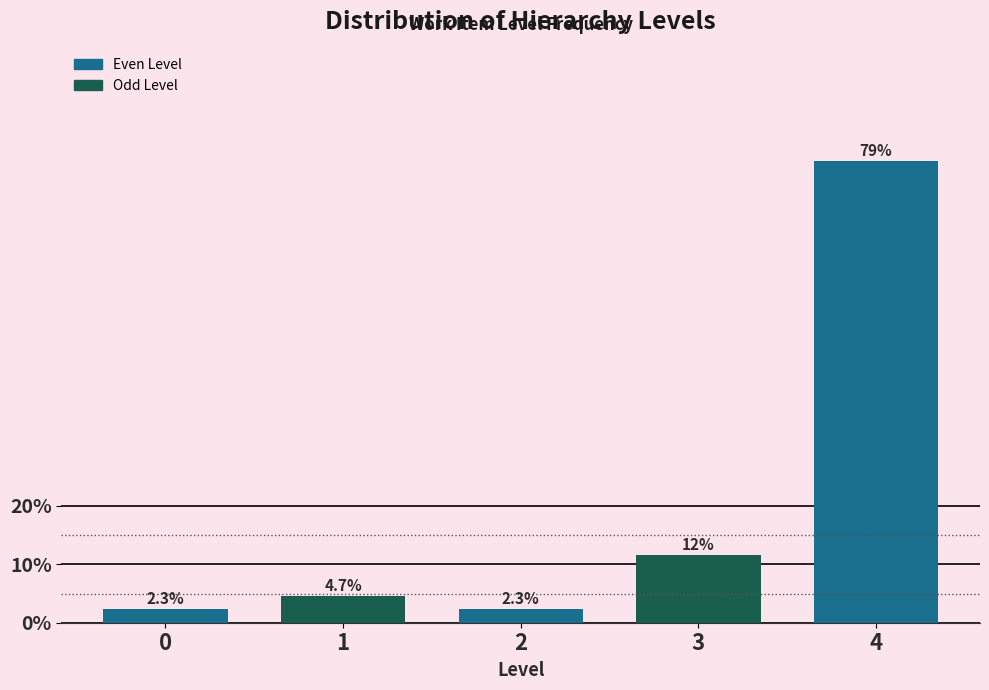

Reading right to left, extract all data points from this chart.

79.1	11.6	2.3	4.7	2.3